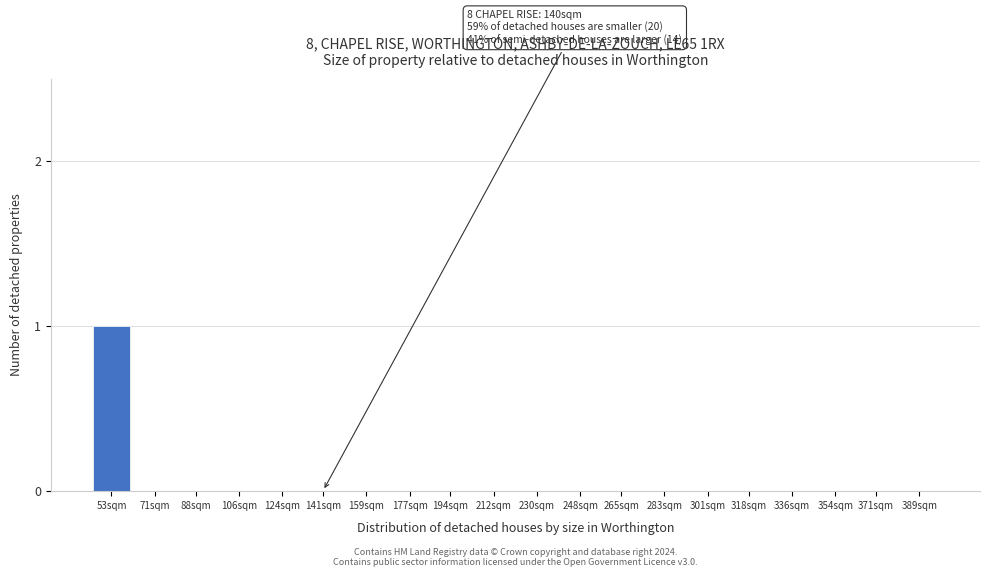

Reading right to left, transcribe all the data shown in this chart.

389sqm=0	371sqm=0	354sqm=0	336sqm=0	318sqm=0	301sqm=0	283sqm=0	265sqm=0	248sqm=0	230sqm=0	212sqm=0	194sqm=0	177sqm=0	159sqm=0	141sqm=0	124sqm=0	106sqm=0	88sqm=0	71sqm=0	53sqm=1